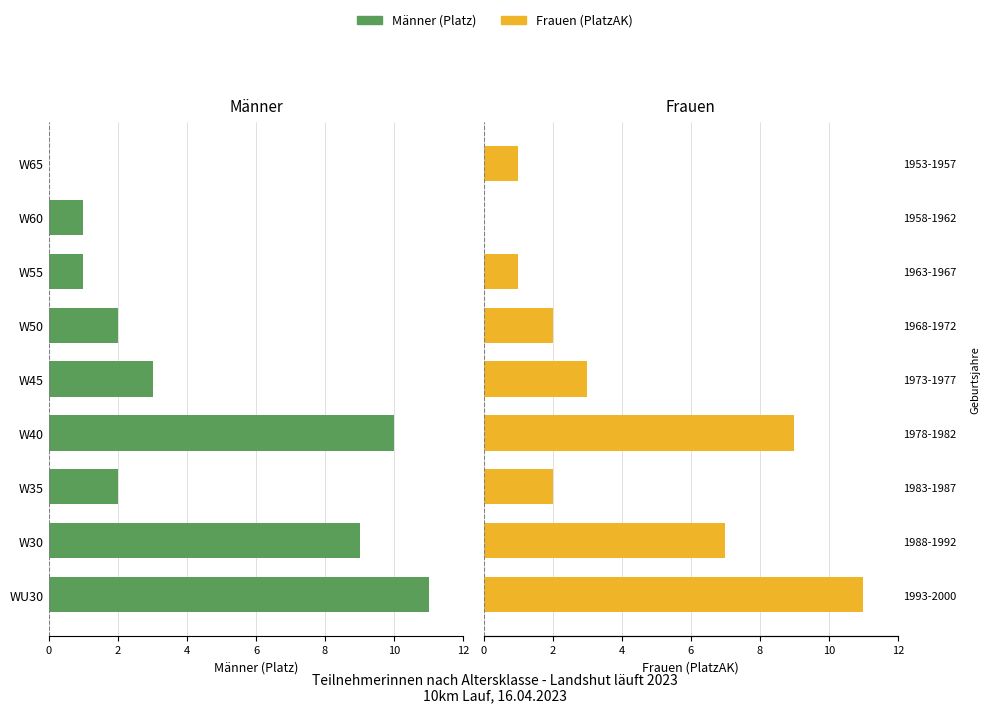

Reading left to right, list all the values displayed in this chart.

Männer (Platz): 11	9	2	10	3	2	1	1	0
Frauen (PlatzAK): 11	7	2	9	3	2	1	0	1